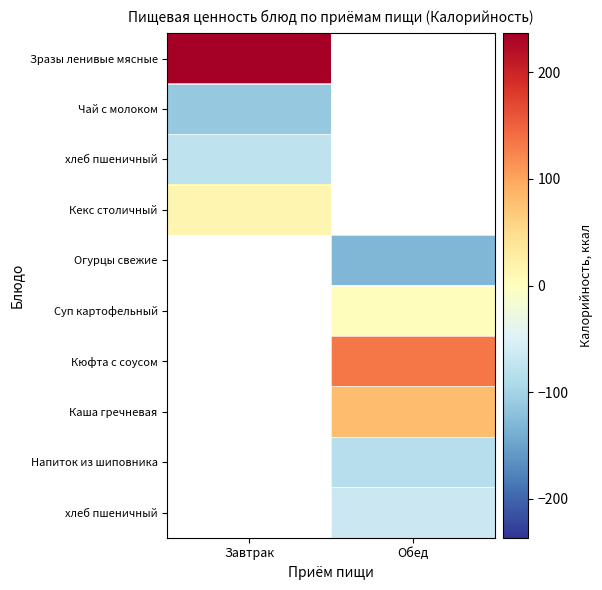

What is the spread (max minus min) of values at Завтрак?

348.2